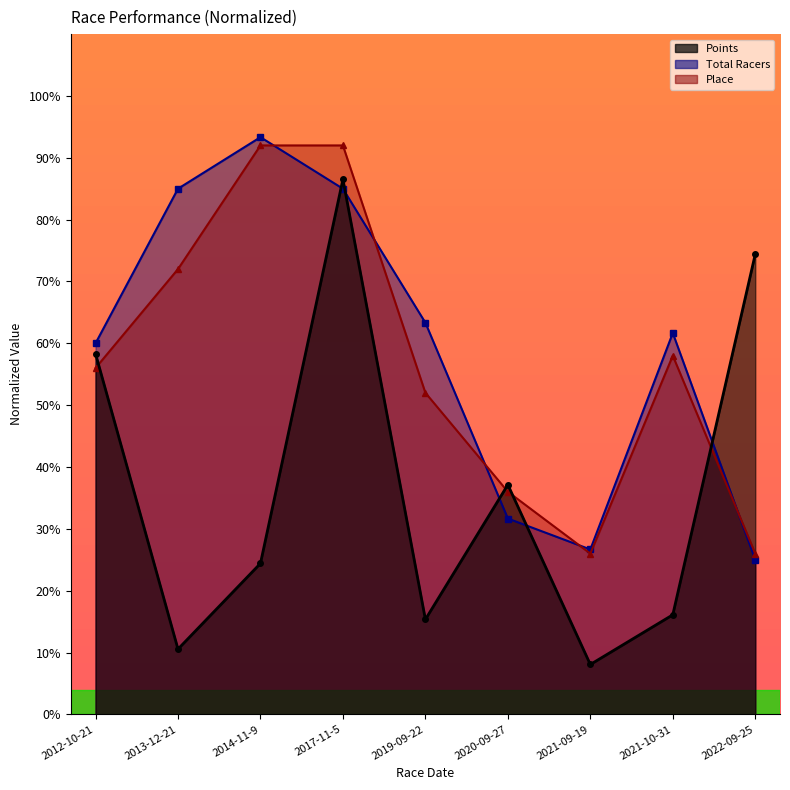

Which series ends up on top after the final intersection of Place and Total Racers?

Place